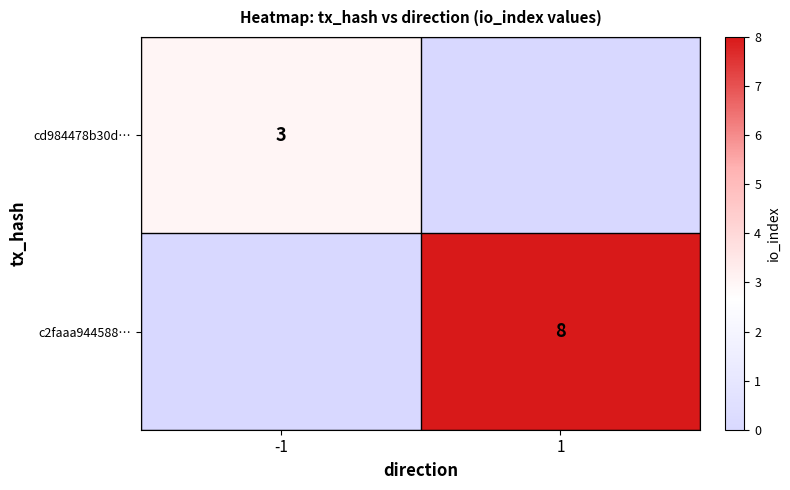

True or false: c2faaa944588… has a value of 8 at 1.

True